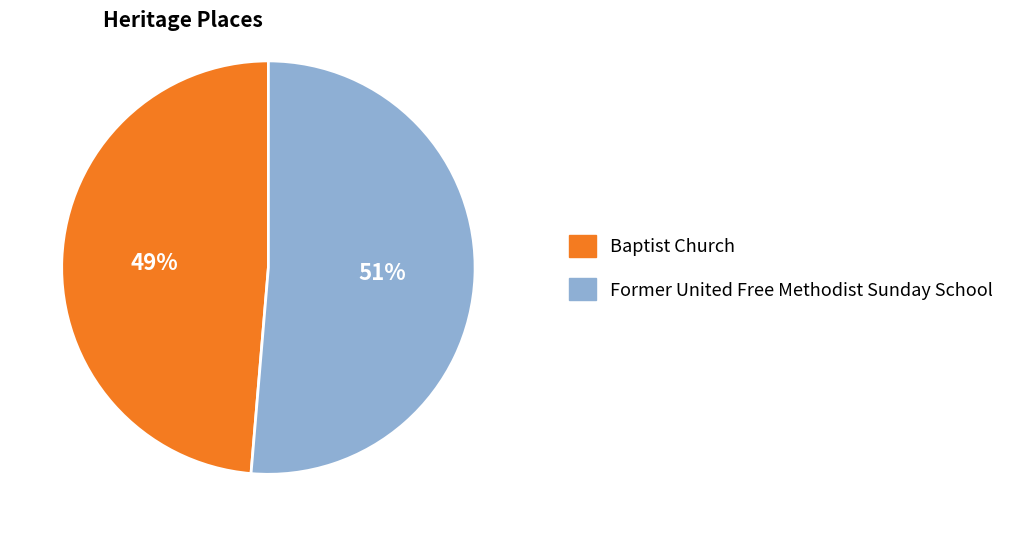

Which has a higher value, Baptist Church or Former United Free Methodist Sunday School?

Former United Free Methodist Sunday School